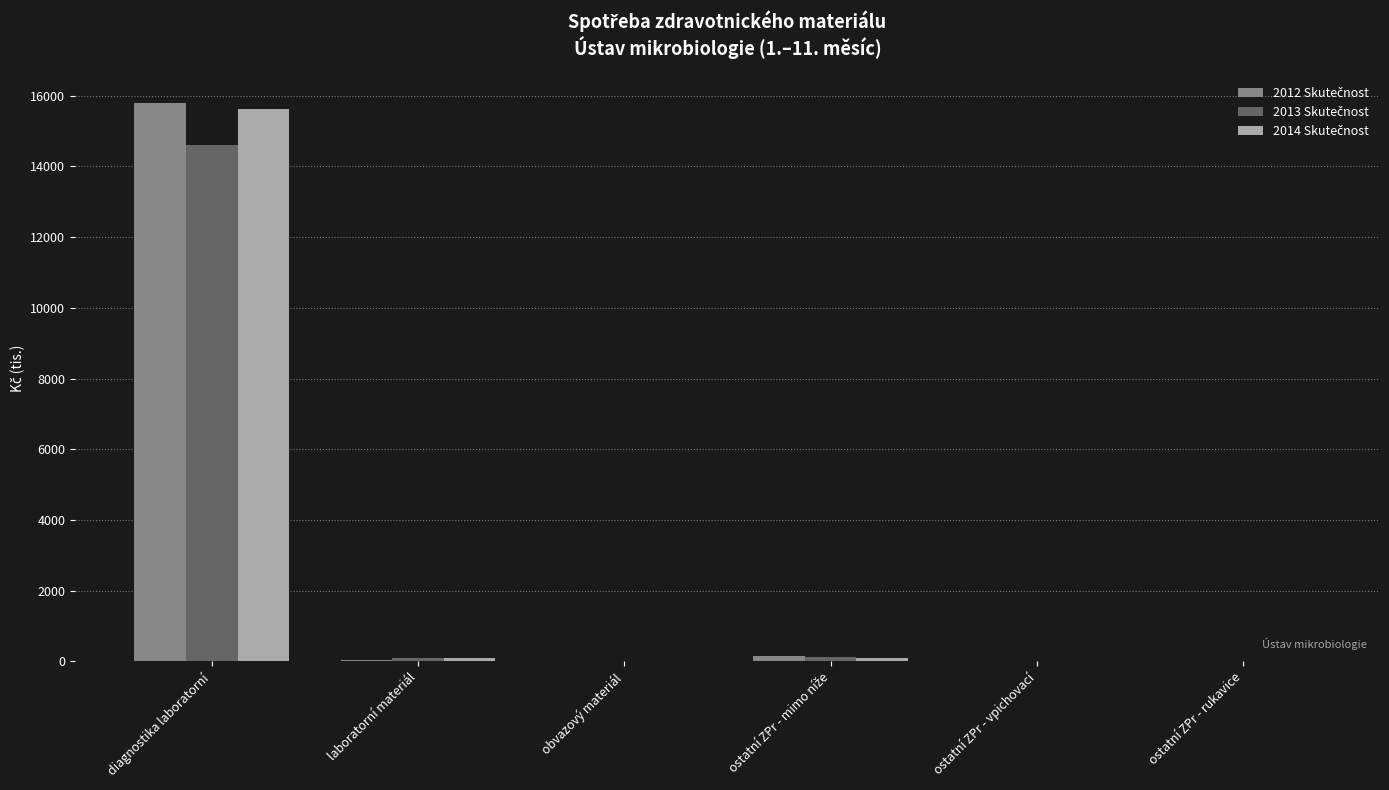

Which category has the highest value across all series?

diagnostika laboratorní